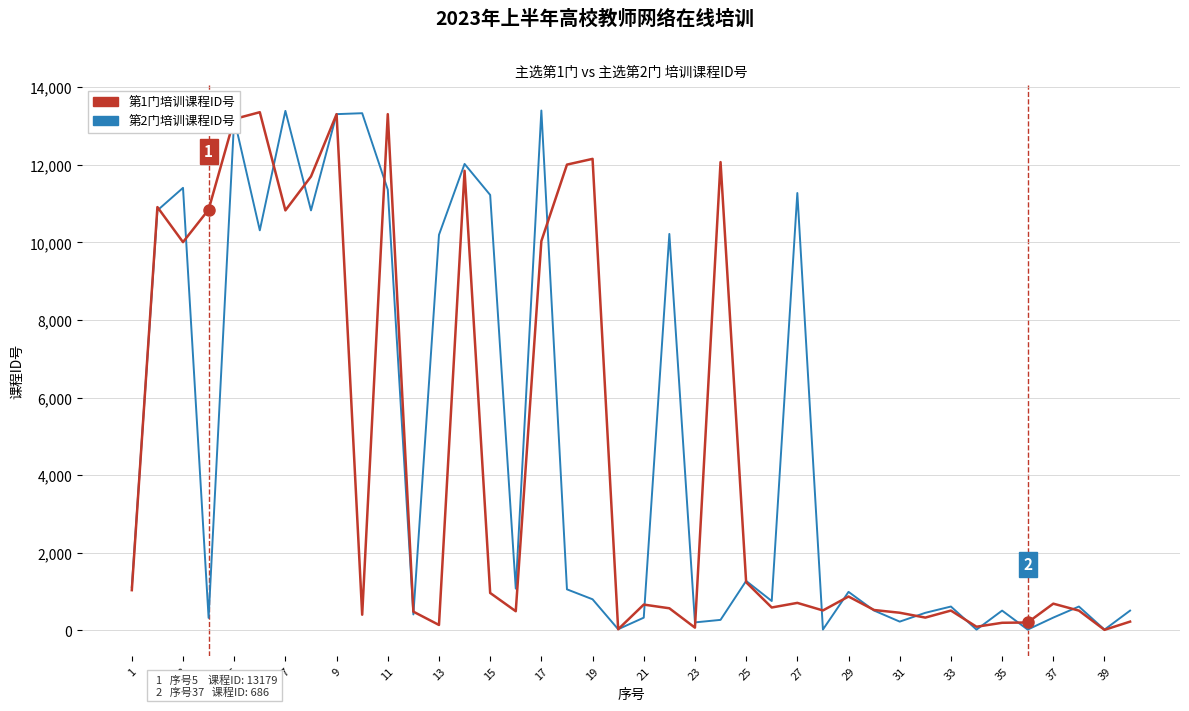

What is the minimum value for 第1门培训课程ID号?

11